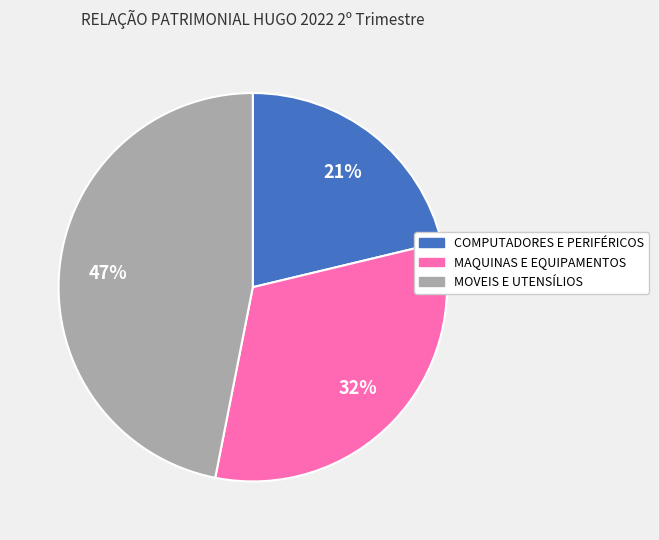

To the nearest percent, what portion does MOVEIS E UTENSÍLIOS represent?

47%